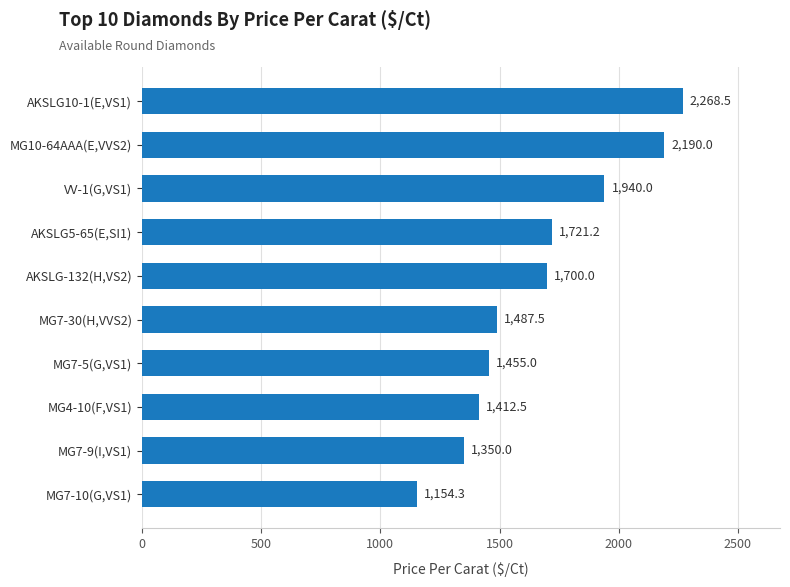

List the labels in order of value, largest first.

AKSLG10-1(E,VS1), MG10-64AAA(E,VVS2), VV-1(G,VS1), AKSLG5-65(E,SI1), AKSLG-132(H,VS2), MG7-30(H,VVS2), MG7-5(G,VS1), MG4-10(F,VS1), MG7-9(I,VS1), MG7-10(G,VS1)